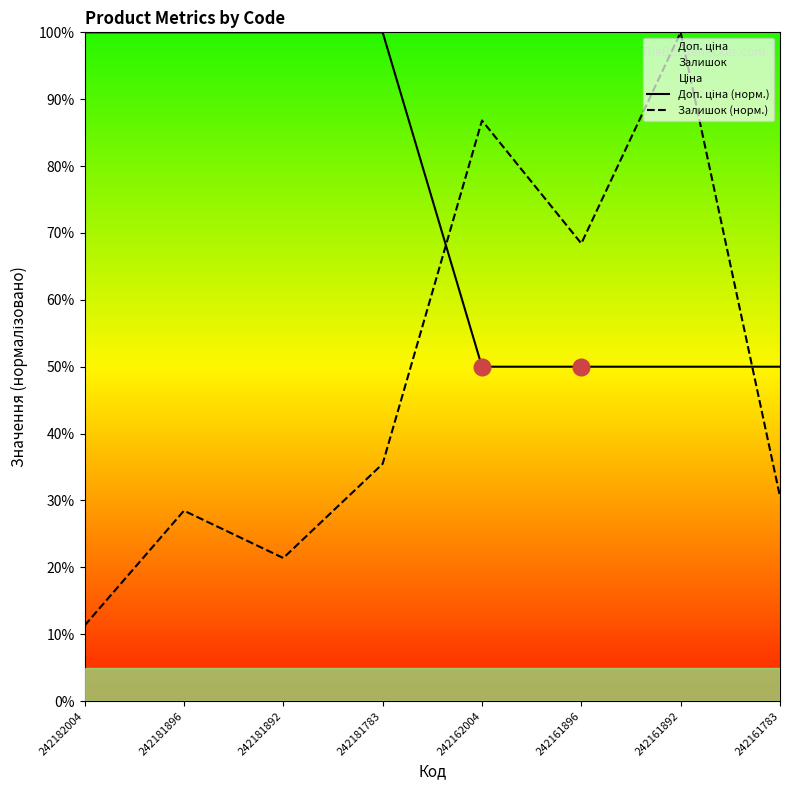

Reading left to right, transcribe all the data shown in this chart.

Доп. ціна (норм.): 242182004=100.0	242181896=100.0	242181892=100.0	242181783=100.0	242162004=50.0	242161896=50.0	242161892=50.0	242161783=50.0
Залишок (норм.): 242182004=11.3	242181896=28.5	242181892=21.4	242181783=35.5	242162004=86.8	242161896=68.4	242161892=100.0	242161783=30.6